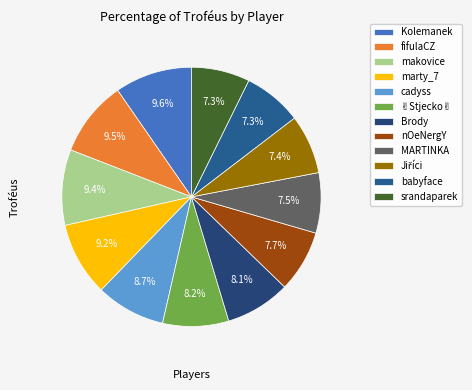

Is it true that Brody is 21% of the pie?

False